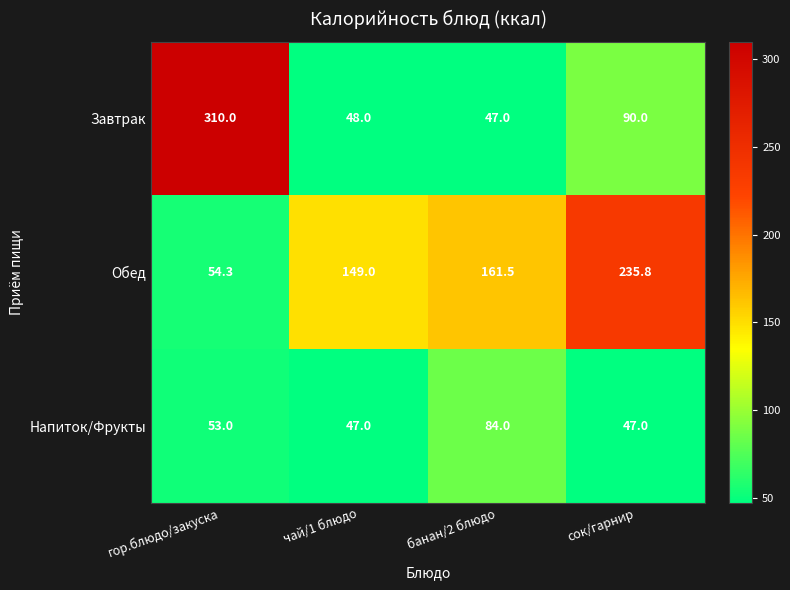

What is the minimum value shown in the chart?

47.0